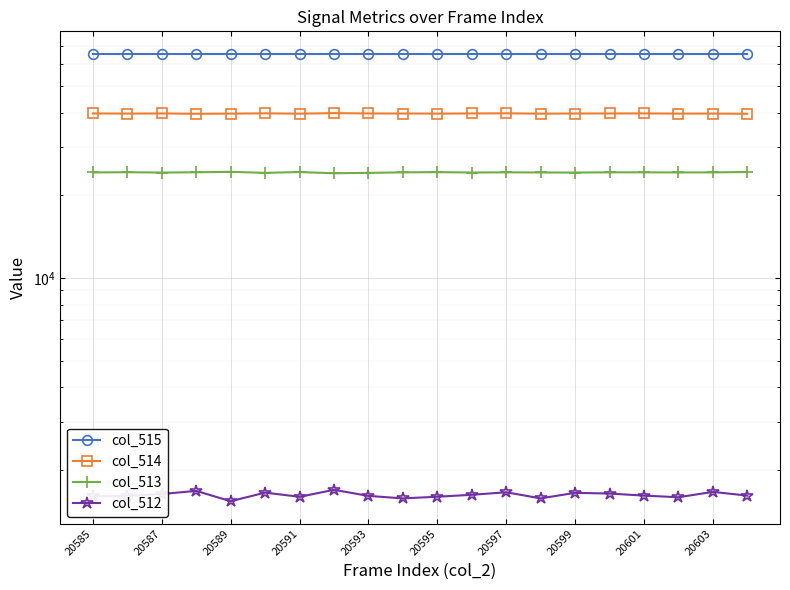

Is it true that col_514 equals 69149 at 19?

False